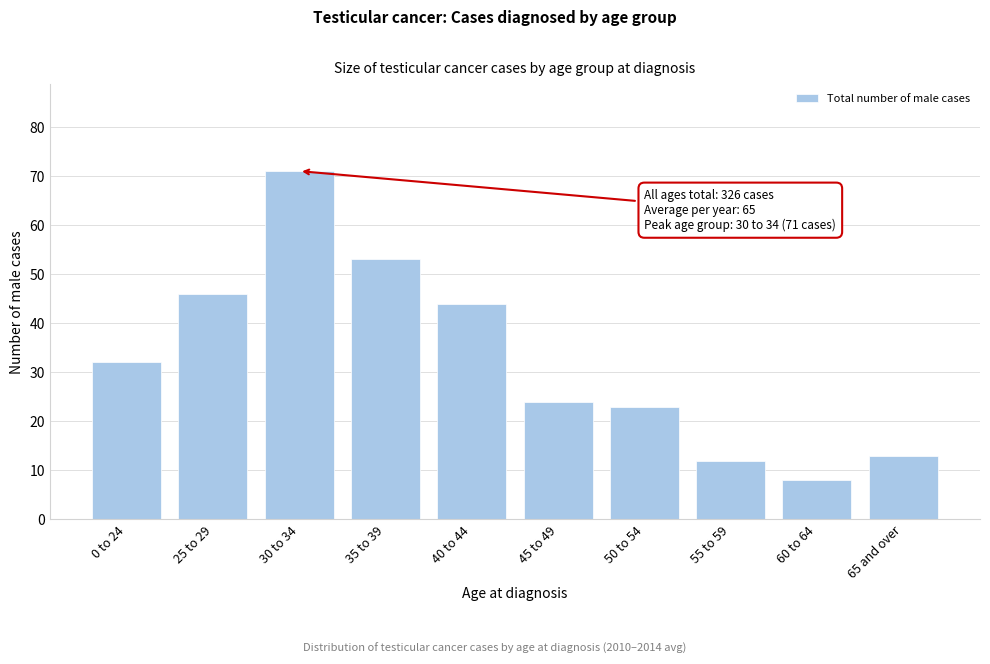

Reading right to left, what are all the values shown in this chart?

13	8	12	23	24	44	53	71	46	32